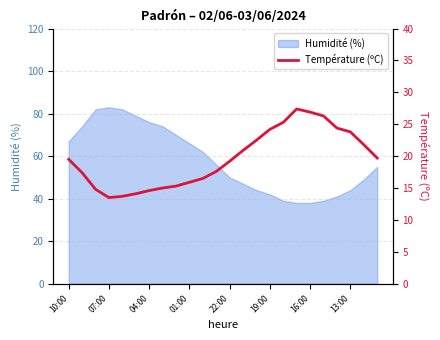

What is the minimum value shown in the chart?

13.5